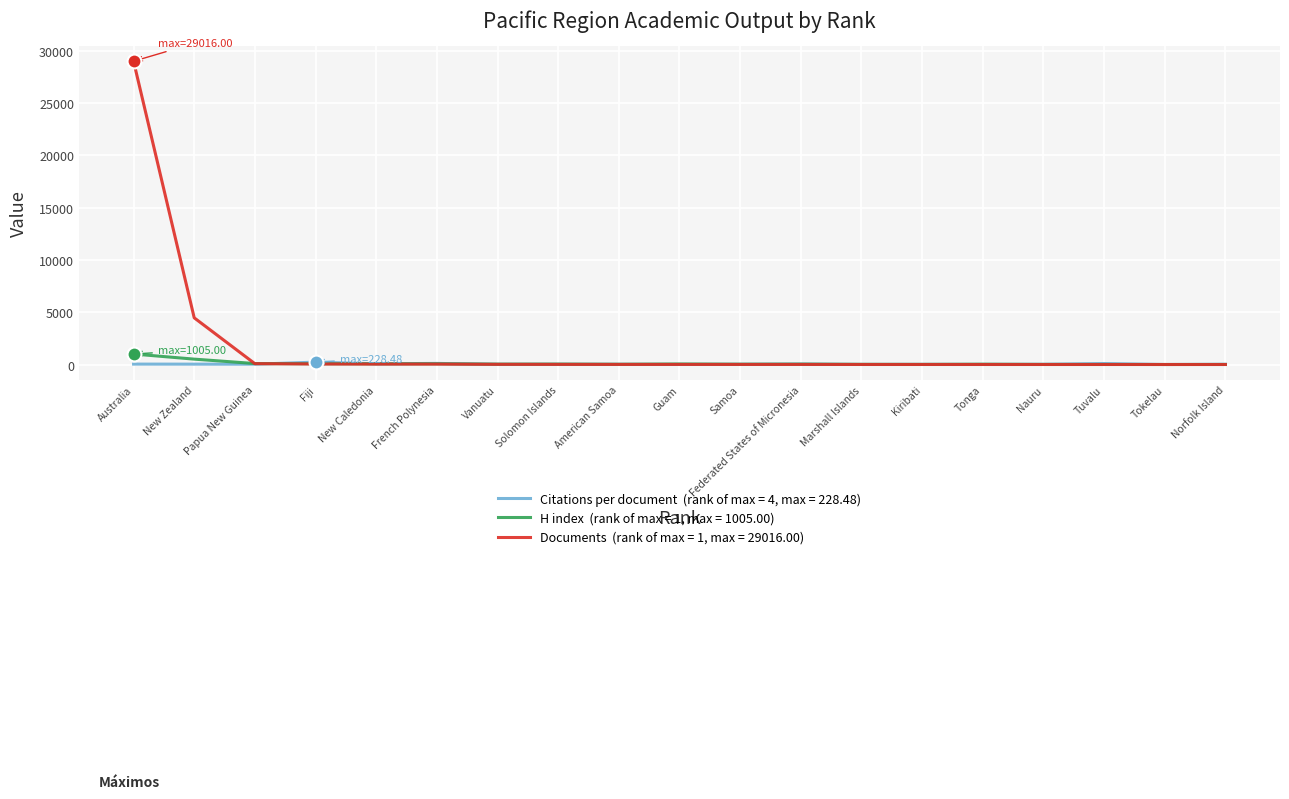

Which category has the highest value across all series?

Australia